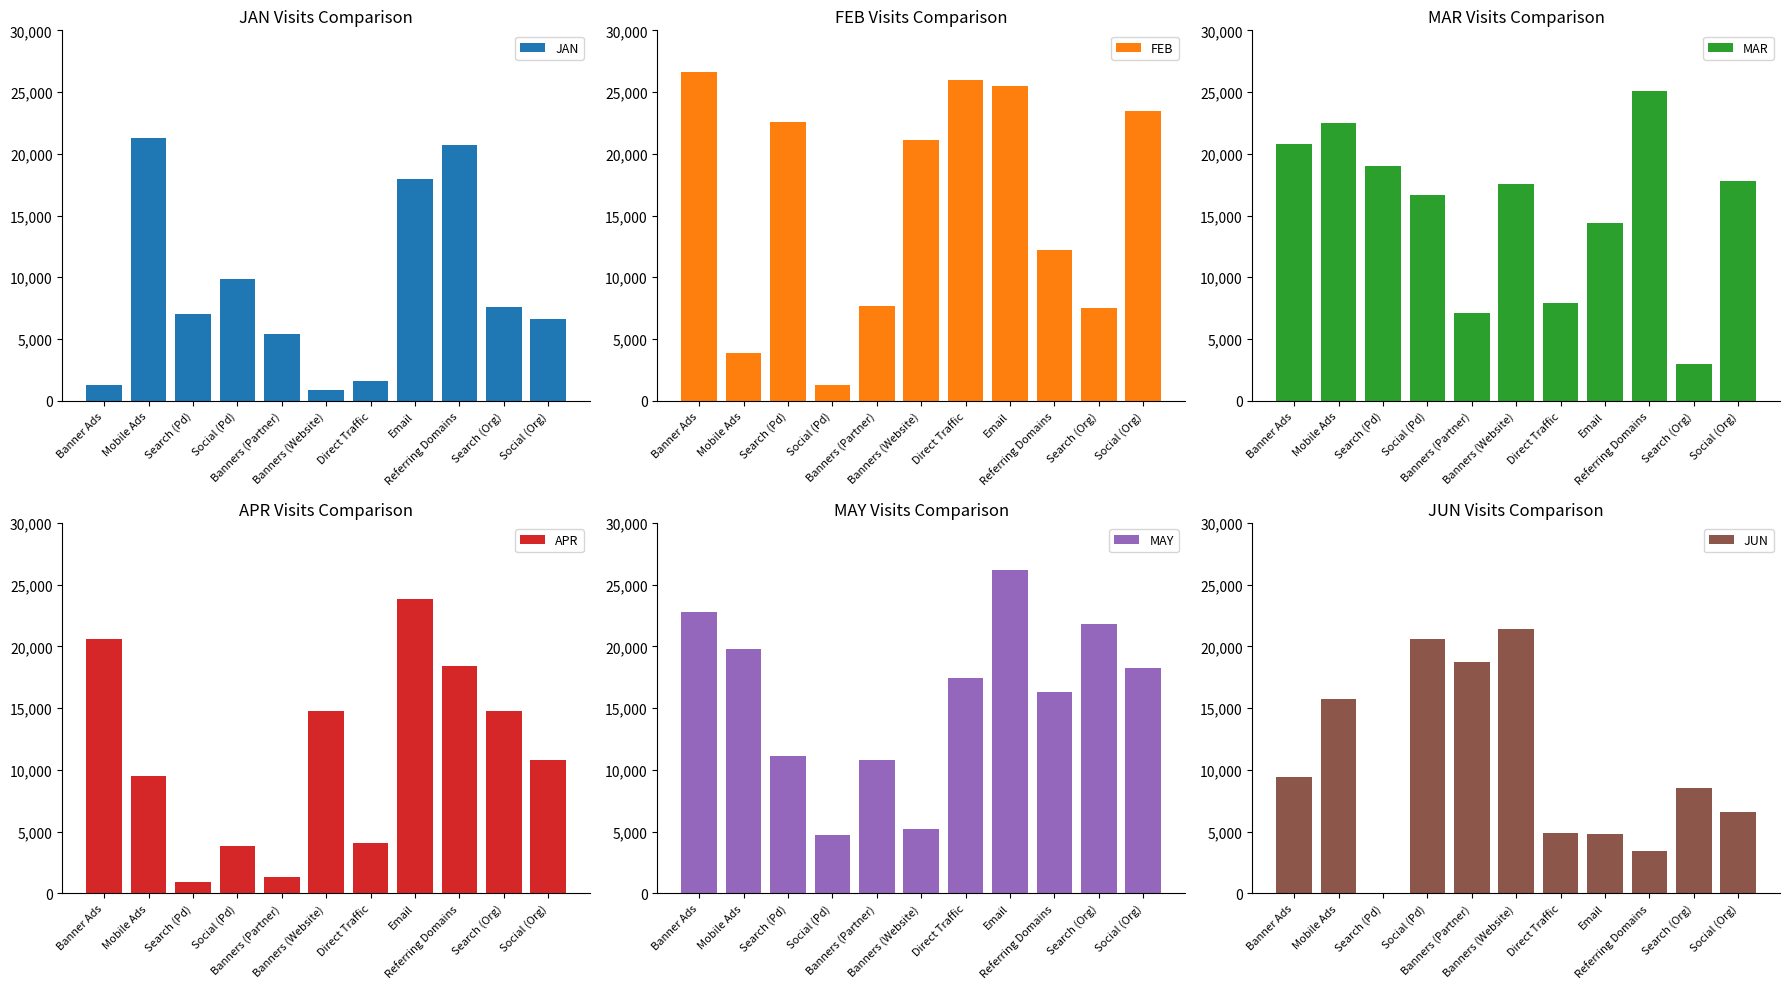

What are all the series names shown in the legend?

JAN, FEB, MAR, APR, MAY, JUN